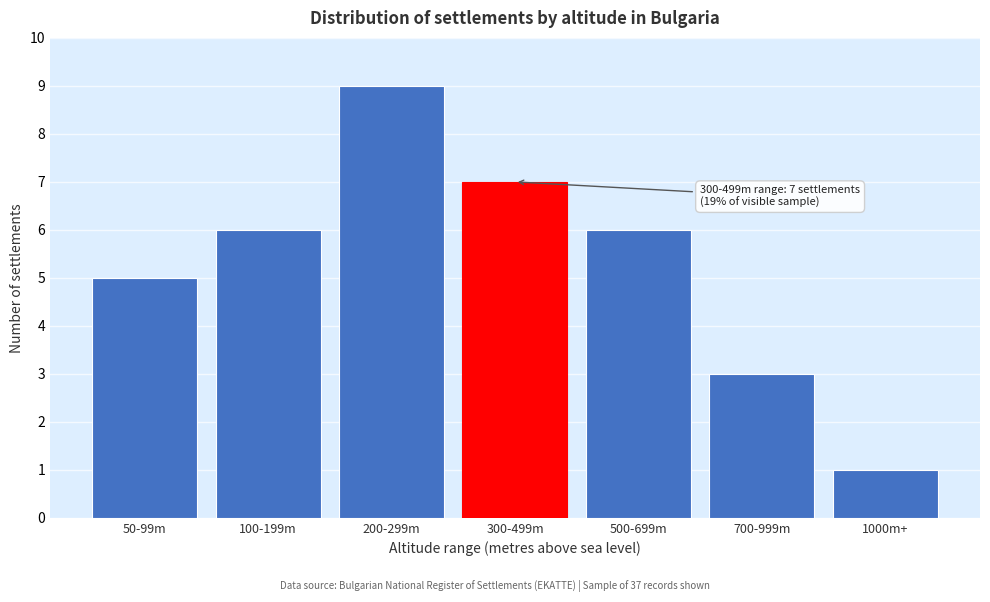

Reading right to left, transcribe all the data shown in this chart.

1000m+=1	700-999m=3	500-699m=6	300-499m=7	200-299m=9	100-199m=6	50-99m=5